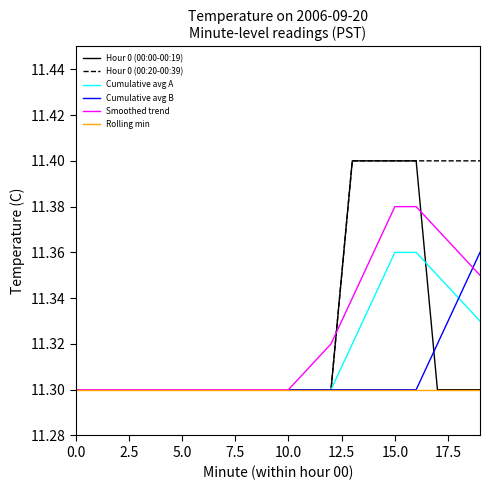

Which series has the largest total across all categories?

Hour 0 (00:20-00:39)